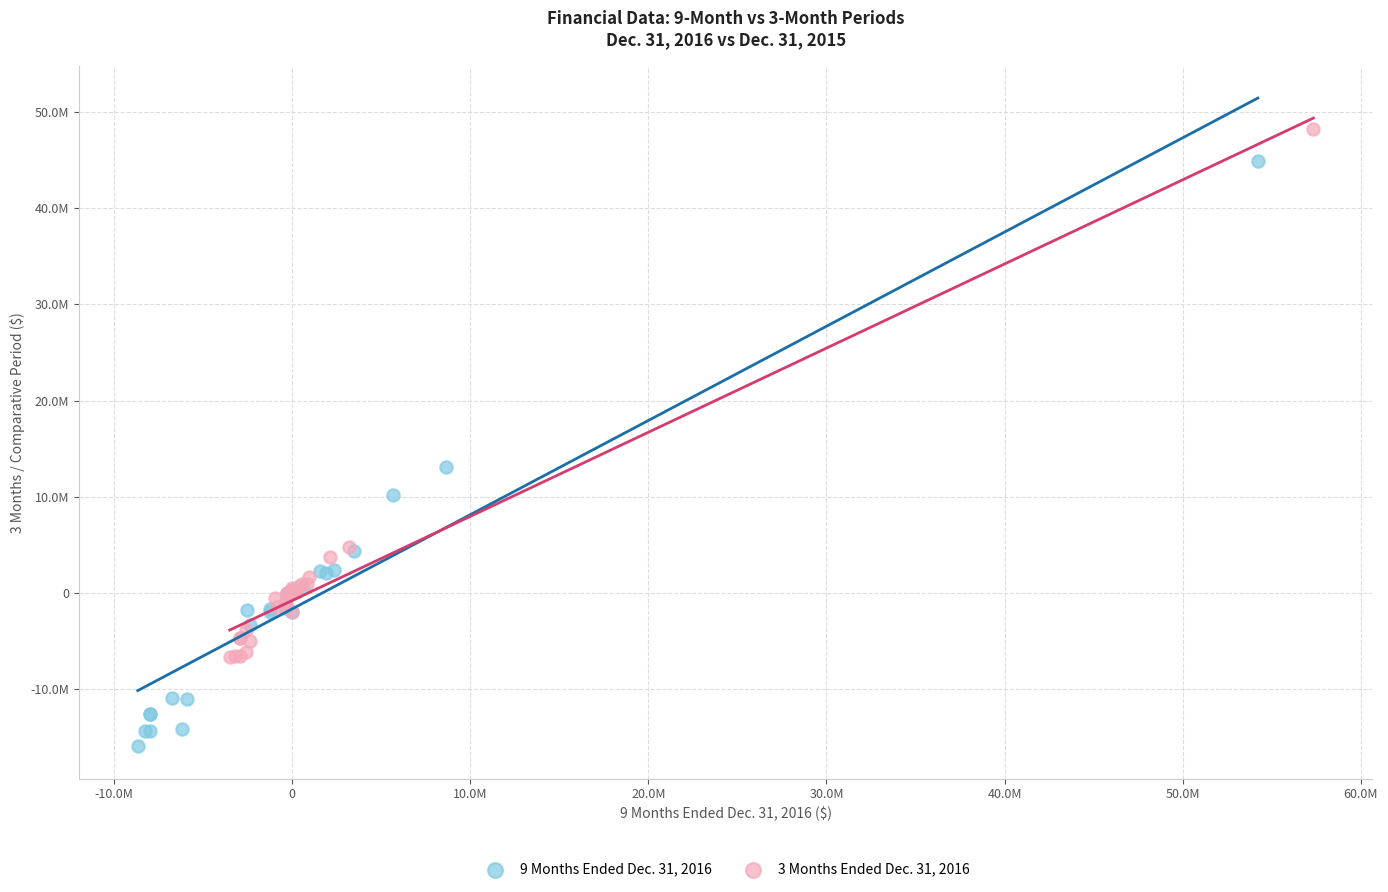

Which series reaches the maximum Y coordinate?

3 Months Ended Dec. 31, 2016